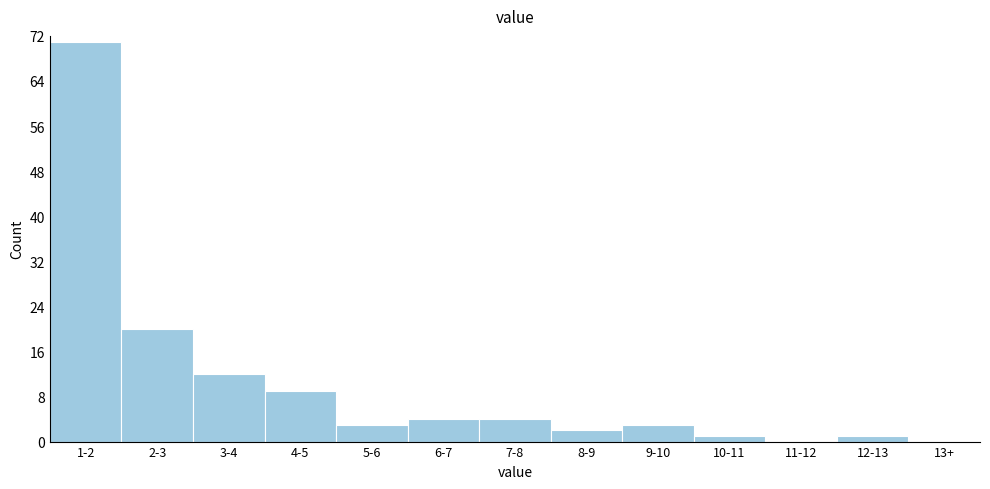

Reading left to right, extract all data points from this chart.

1-2=71	2-3=20	3-4=12	4-5=9	5-6=3	6-7=4	7-8=4	8-9=2	9-10=3	10-11=1	11-12=0	12-13=1	13+=0